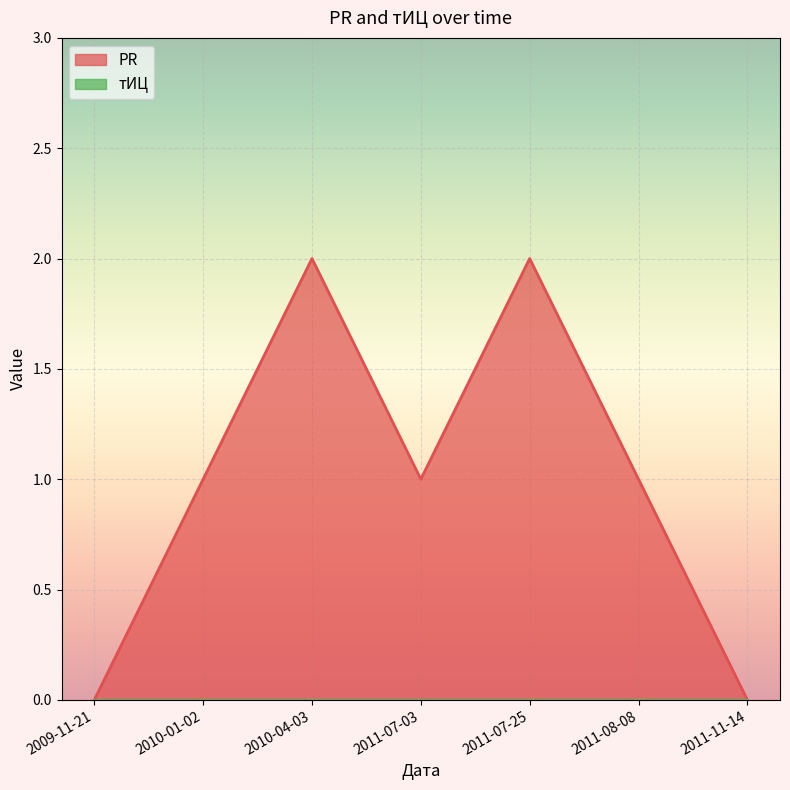

Reading right to left, what are all the values shown in this chart?

0	1	2	1	2	1	0